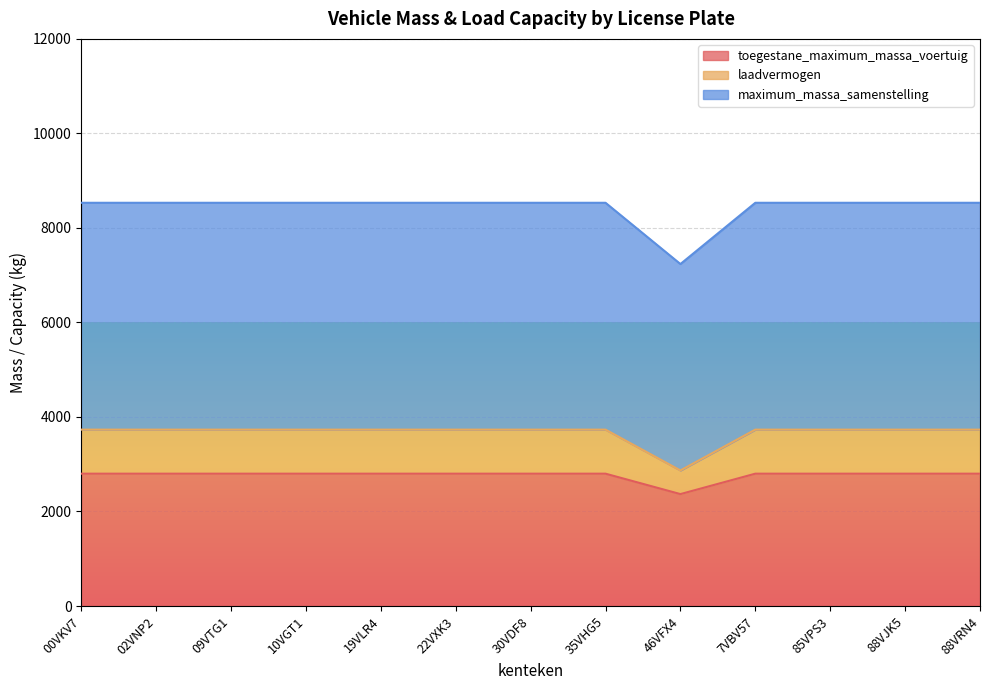

True or false: laadvermogen and toegestane_maximum_massa_voertuig cross at least once.

False